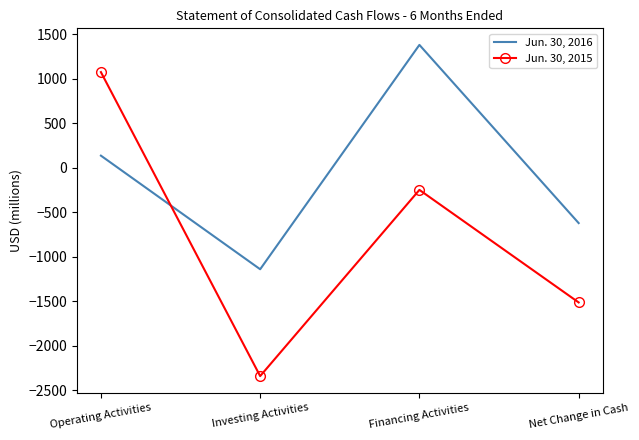

Reading left to right, extract all data points from this chart.

Jun. 30, 2016: Operating Activities=137	Investing Activities=-1140	Financing Activities=1382	Net Change in Cash=-621
Jun. 30, 2015: Operating Activities=1076	Investing Activities=-2341	Financing Activities=-248	Net Change in Cash=-1513